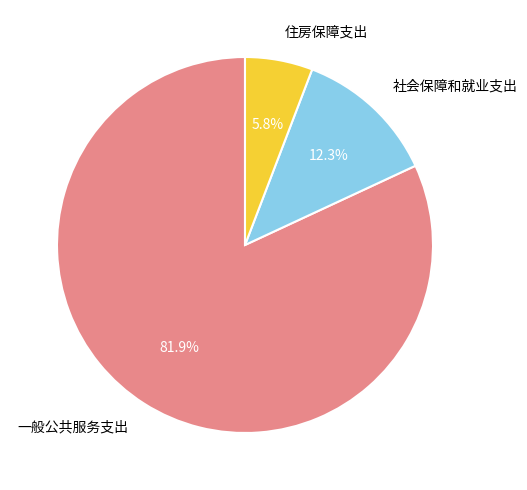

How many slices are in this pie chart?

3